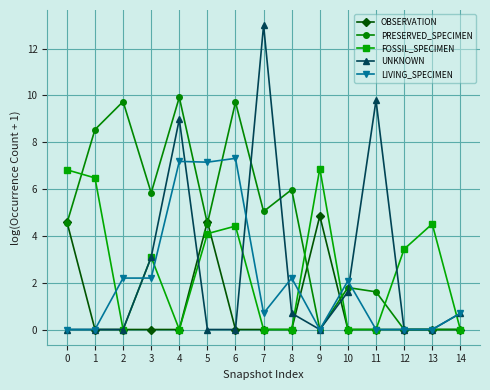

What are all the series names shown in the legend?

OBSERVATION, PRESERVED_SPECIMEN, FOSSIL_SPECIMEN, UNKNOWN, LIVING_SPECIMEN